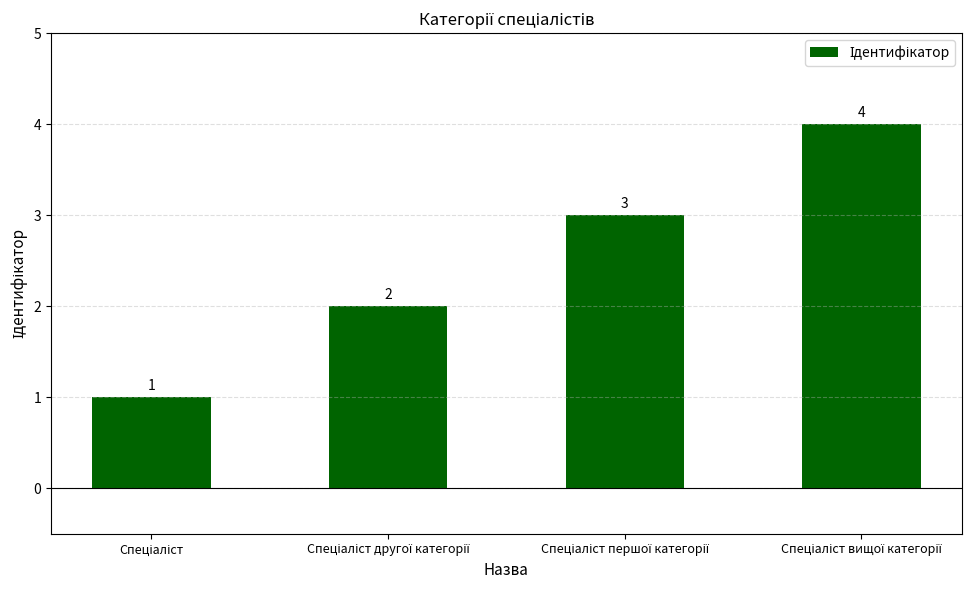

What is the difference between the maximum and minimum values?

3